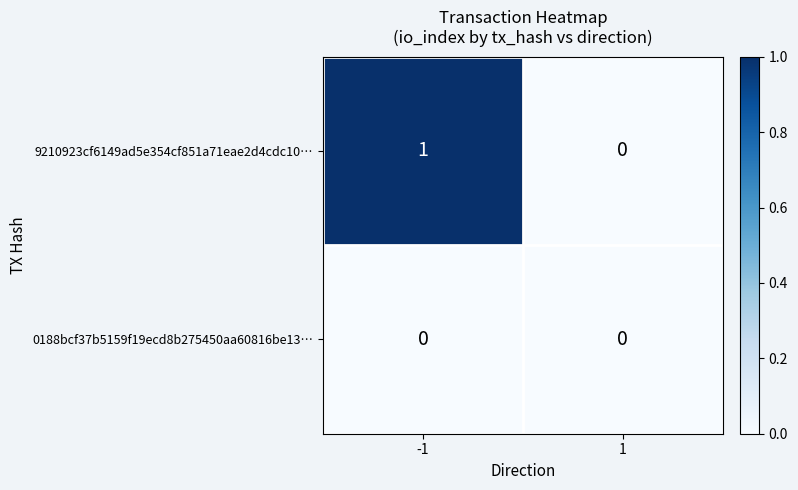

Reading left to right, list all the values displayed in this chart.

9210923cf6149ad5e354cf851a71eae2d4cdc10…: 1	0
0188bcf37b5159f19ecd8b275450aa60816be13…: 0	0